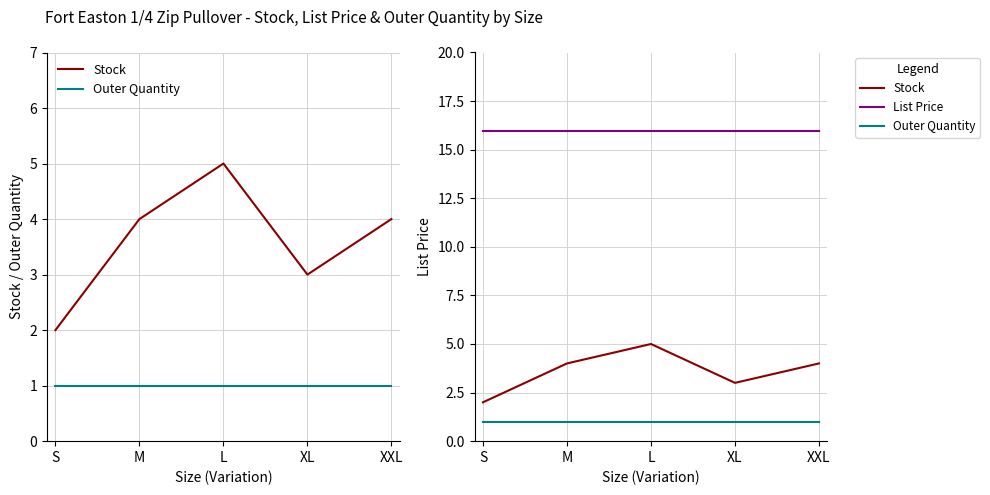

Where is List Price nearest to the value 15?

S